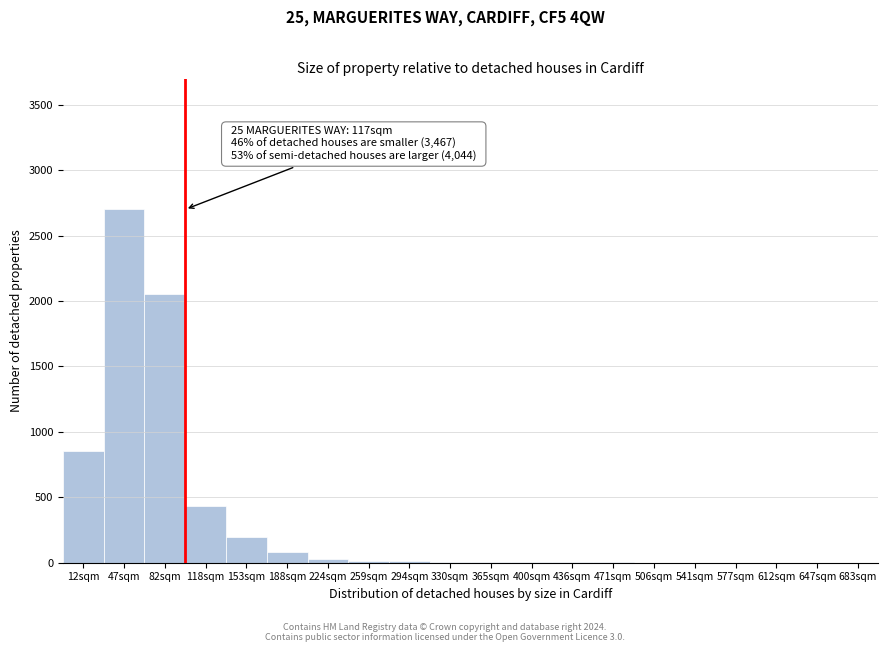

At which label is the value closest to 1350?

12sqm